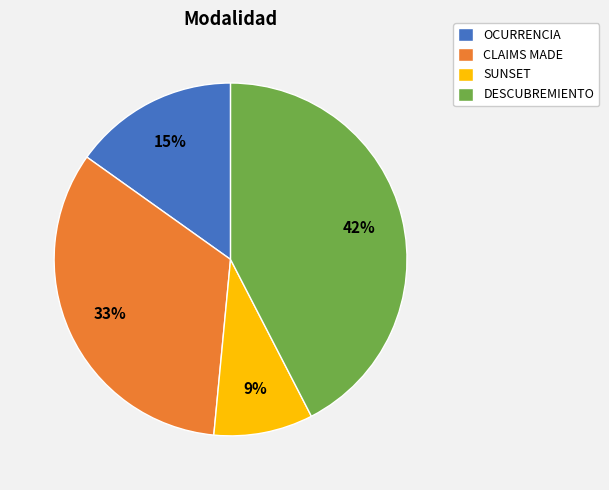

To the nearest percent, what percentage of the pie is OCURRENCIA?

15%